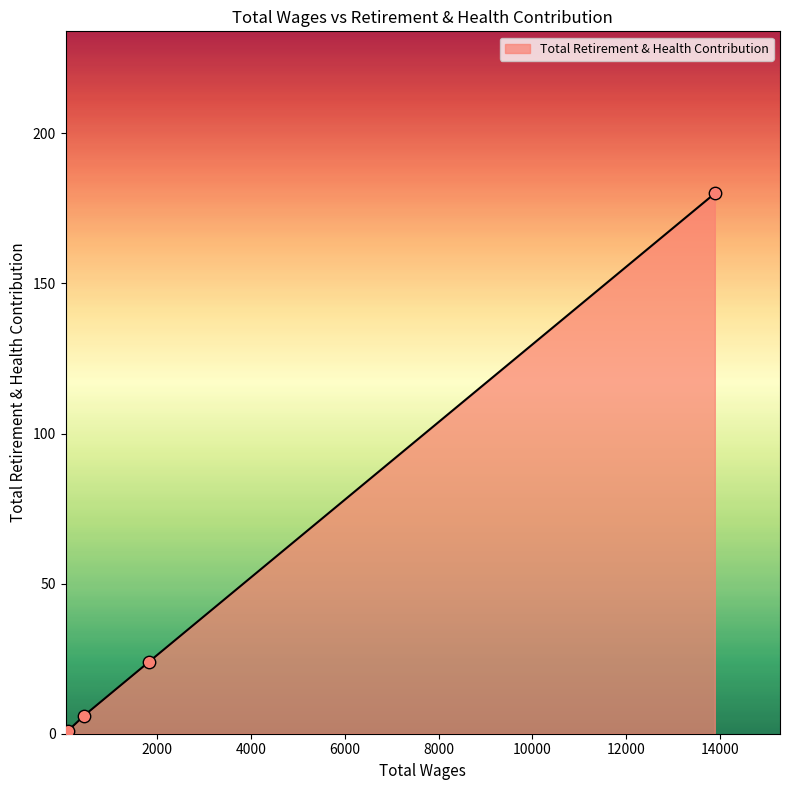

True or false: the data has more than 1 interior local peaks.

False